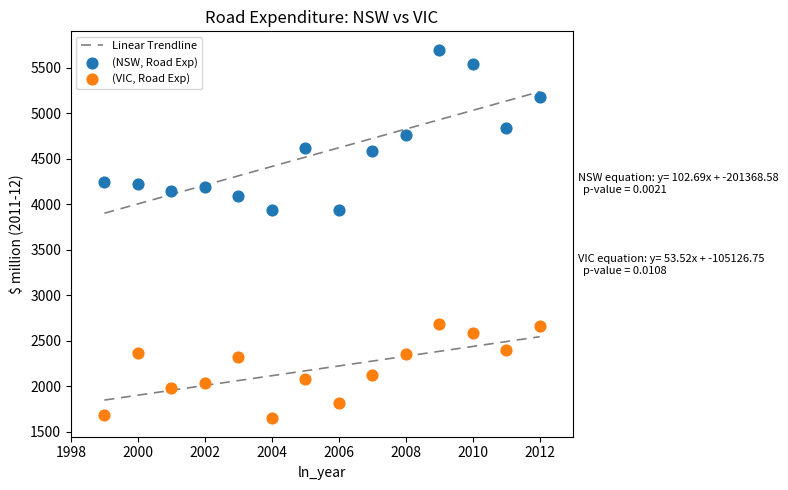

Across all data points, what is the range of Y values (max minus min)?

4047.2